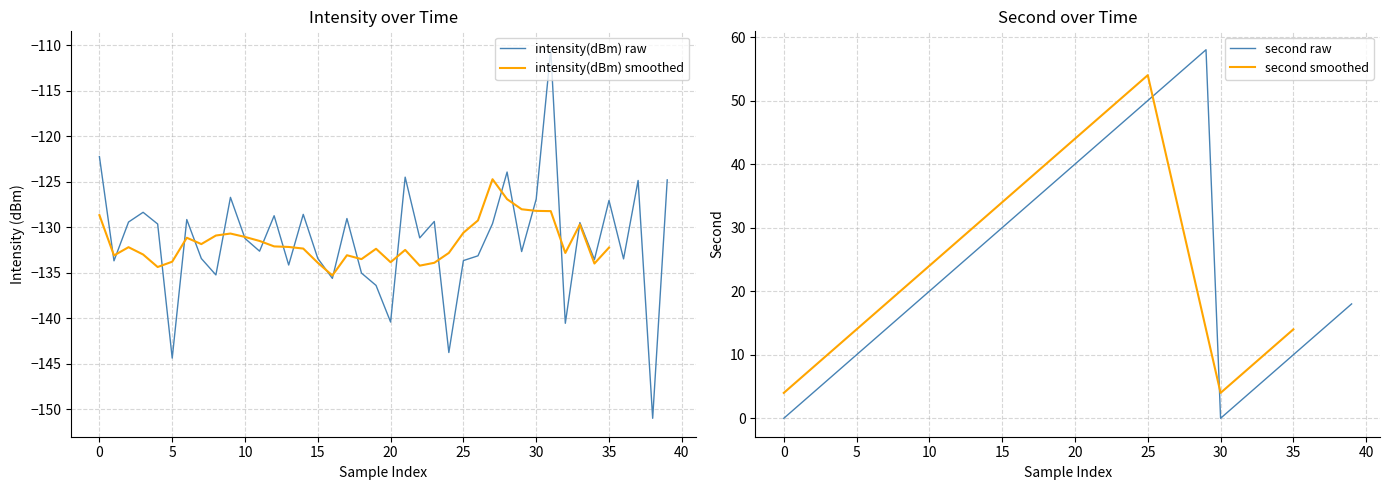

True or false: intensity(dBm) and second intersect in this chart.

False